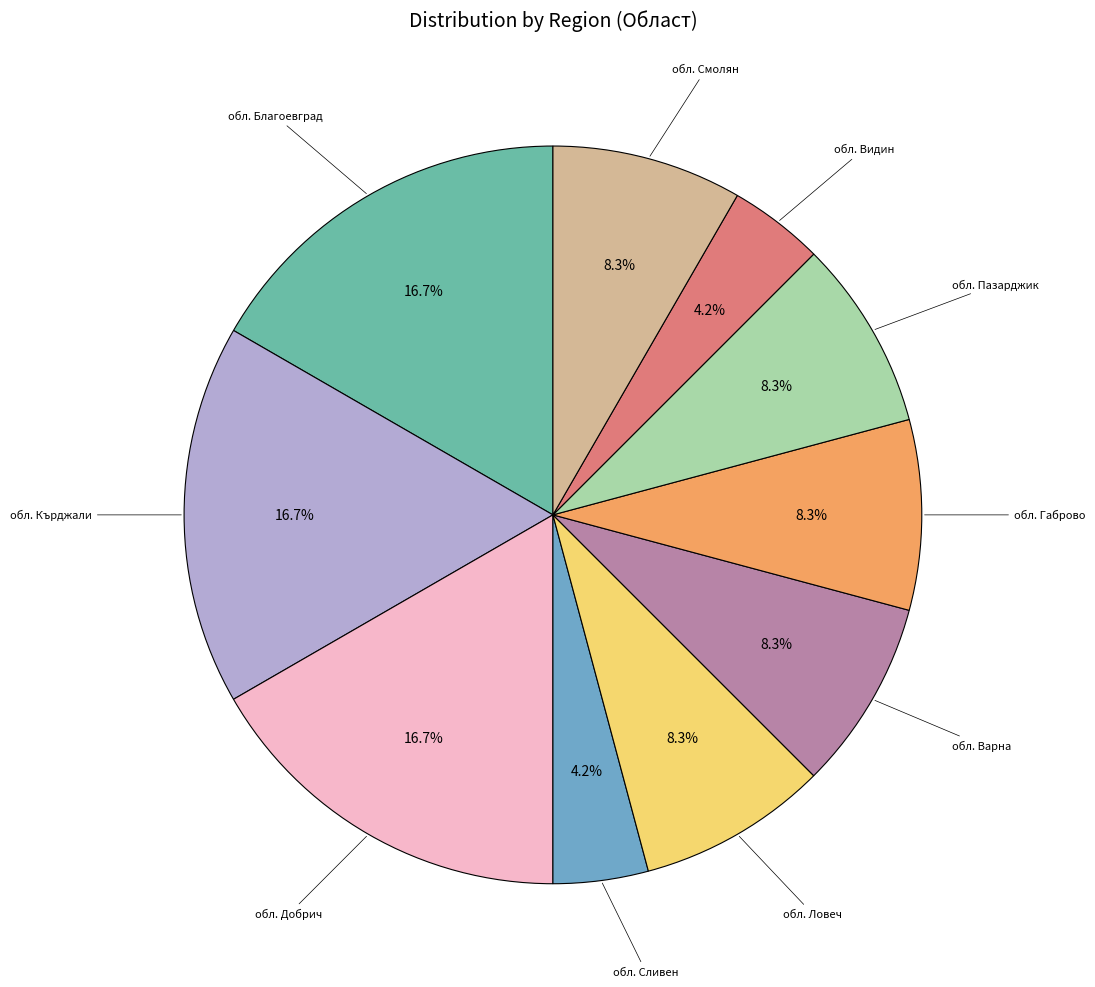

Do обл. Пазарджик and обл. Ловеч together represent more than half of the pie?

No